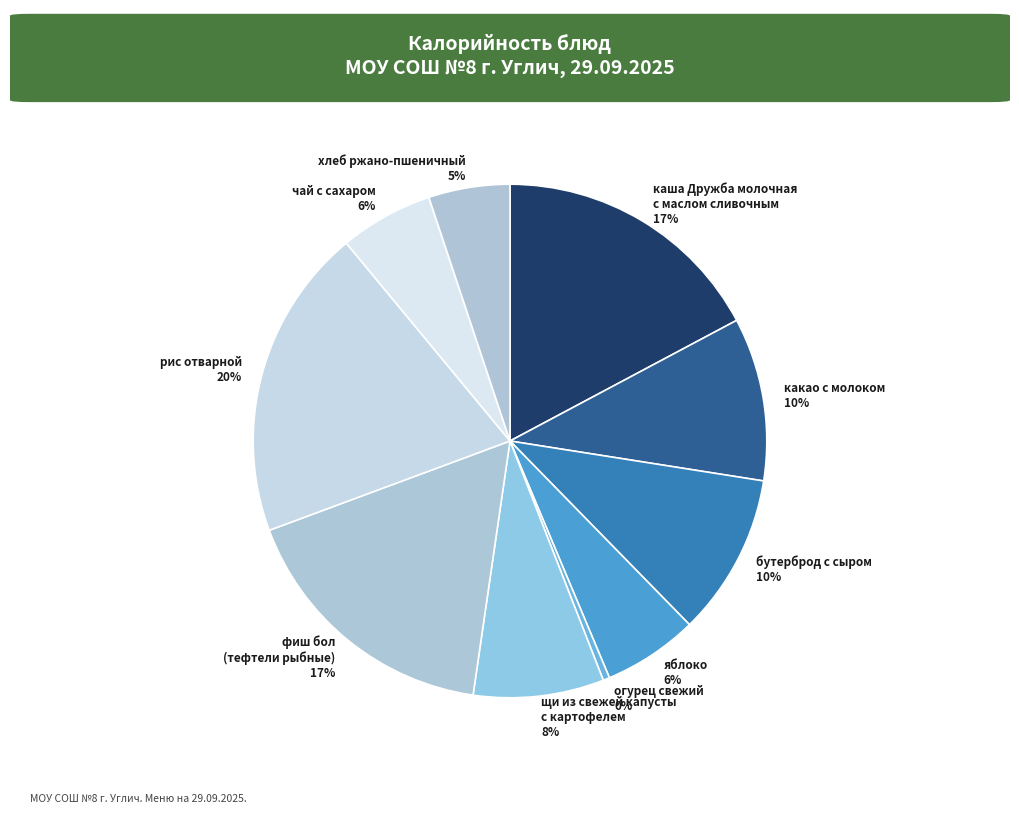

Is it true that хлеб ржано-пшеничный is 5% of the pie?

True